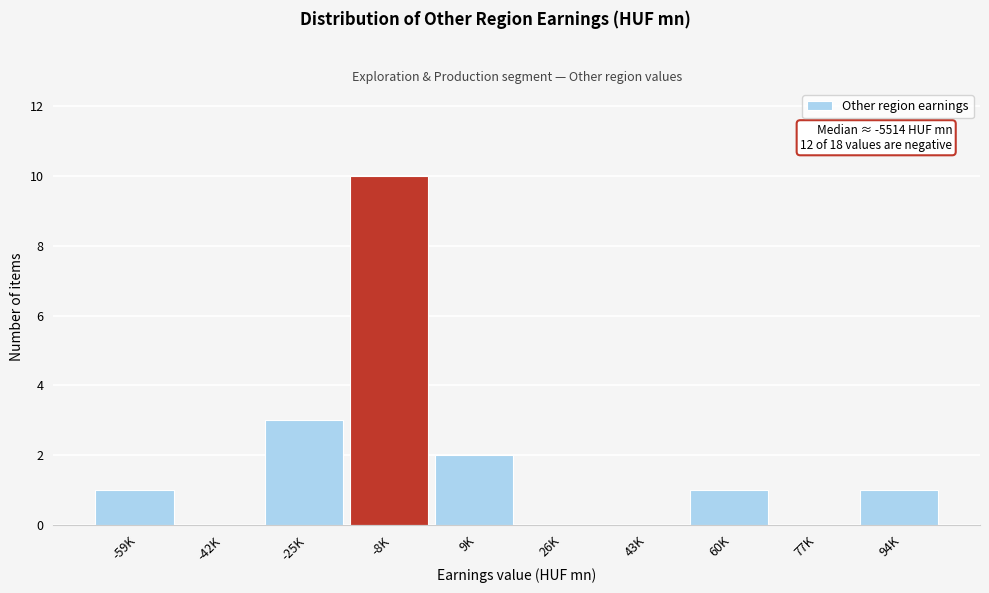

Reading left to right, extract all data points from this chart.

-59K=1	-42K=0	-25K=3	-8K=10	9K=2	26K=0	43K=0	60K=1	77K=0	94K=1